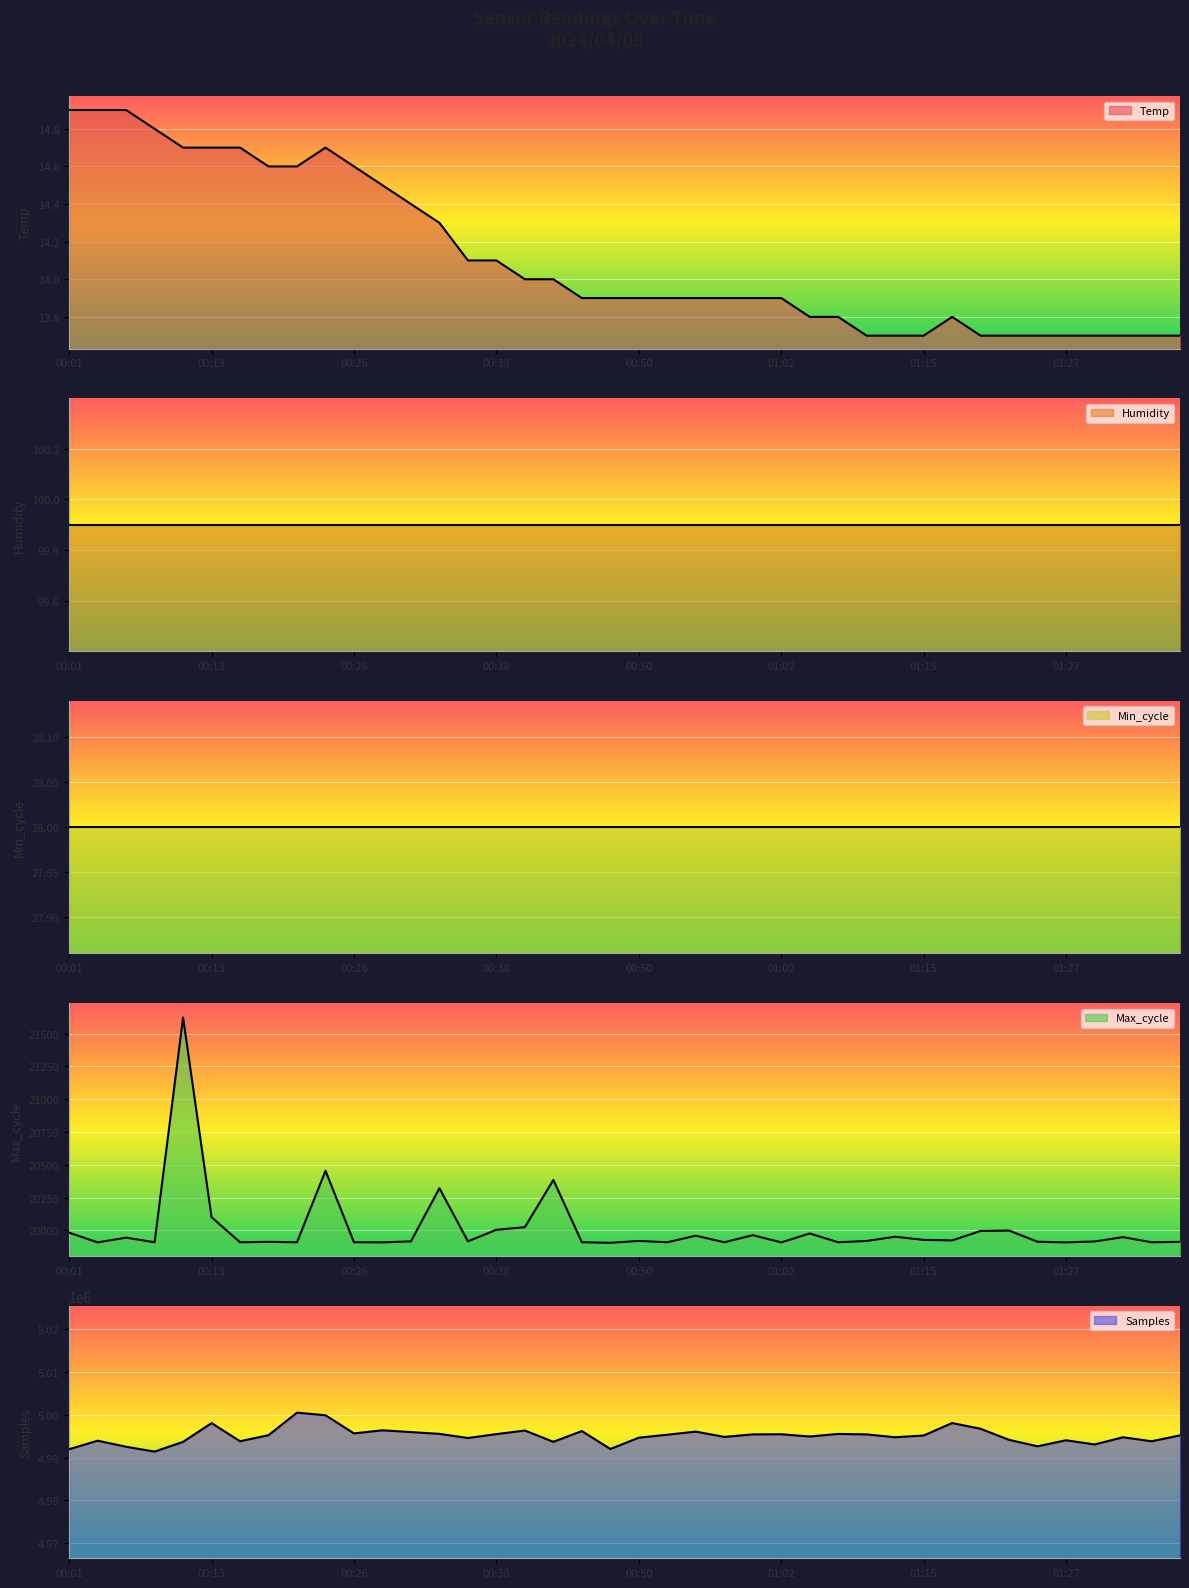

What is the lowest value of the Temp series?

13.7